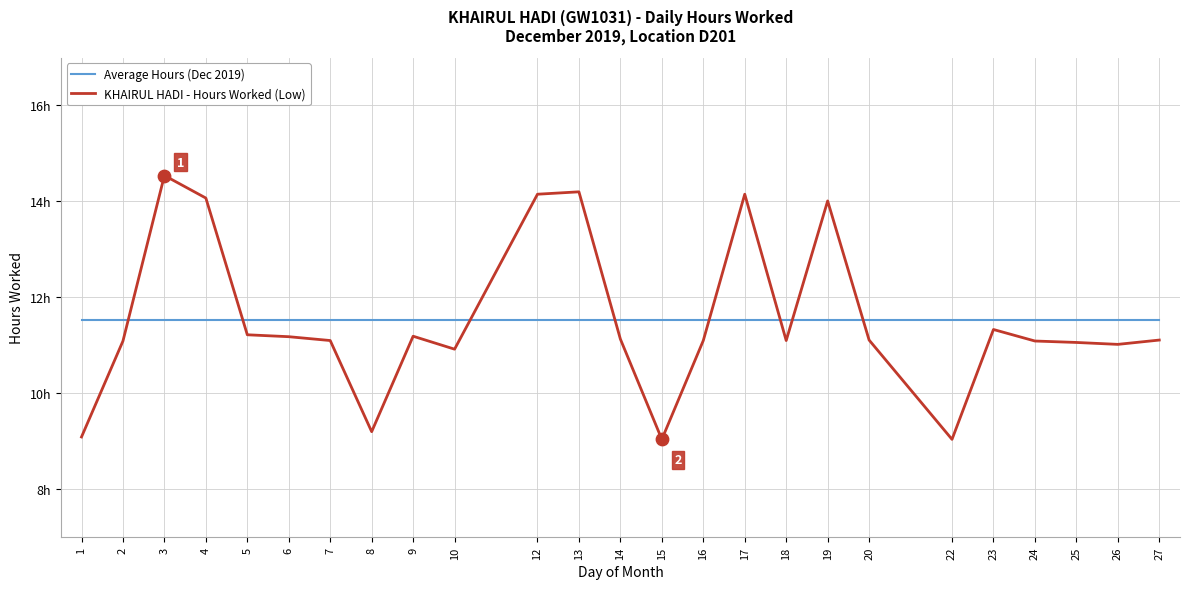

What are all the series names shown in the legend?

Average Hours (Dec 2019), KHAIRUL HADI - Hours Worked (Low)